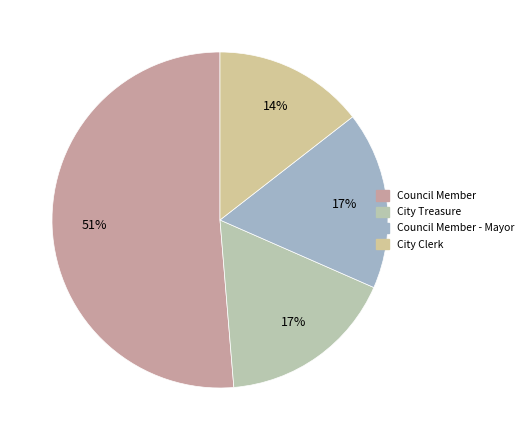

To the nearest percent, what is the average slice percentage?

25%